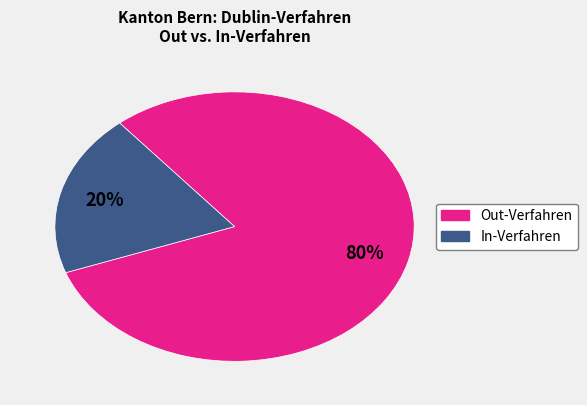

Is there any slice that represents more than half of the pie?

Yes